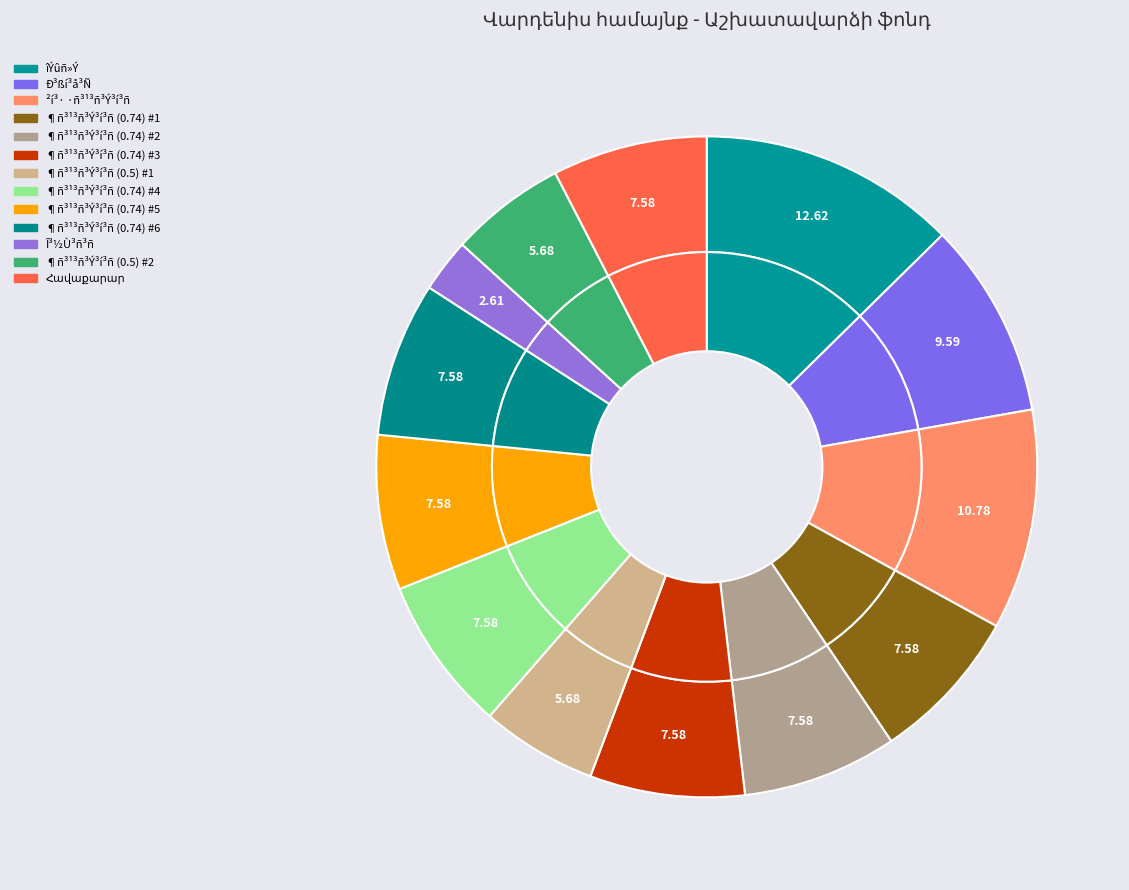

Rank the categories by value from lowest to highest.

Î³½Ù³ñ³ñ, ¶ñ³¹³ñ³Ý³í³ñ (0.5) #2, ¶ñ³¹³ñ³Ý³í³ñ (0.5) #1, ¶ñ³¹³ñ³Ý³í³ñ (0.74) #1, ¶ñ³¹³ñ³Ý³í³ñ (0.74) #2, ¶ñ³¹³ñ³Ý³í³ñ (0.74) #3, ¶ñ³¹³ñ³Ý³í³ñ (0.74) #4, ¶ñ³¹³ñ³Ý³í³ñ (0.74) #5, ¶ñ³¹³ñ³Ý³í³ñ (0.74) #6, Հավաքարար, Ð³ßí³å³Ñ, ²í³· ·ñ³¹³ñ³Ý³í³ñ, îÝûñ»Ý